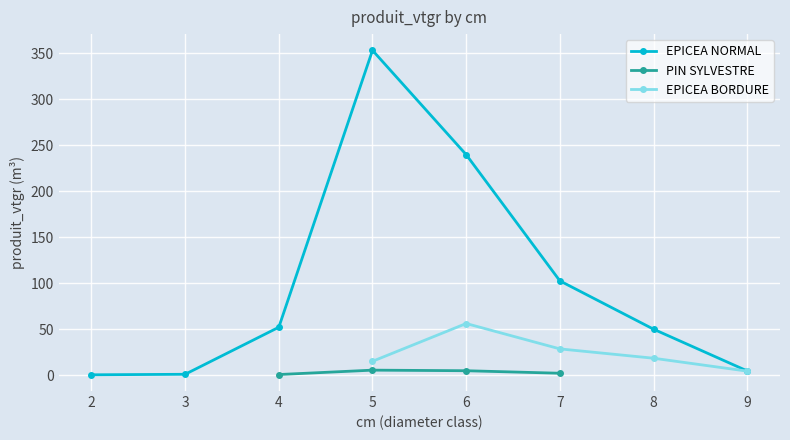

What is the value of the EPICEA NORMAL point at the 7th from the left?

49.9